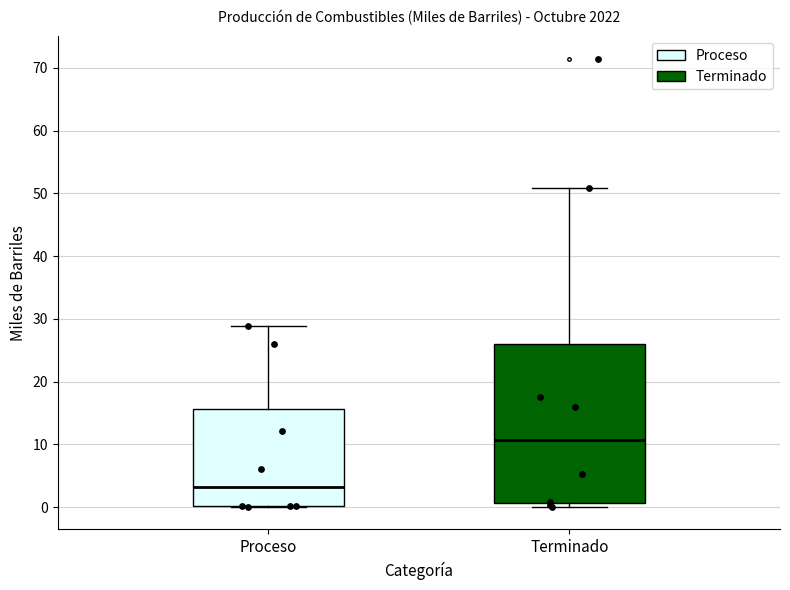

Where does the upper whisker of the box for Proceso end on the y-axis? The values are not printed on the chart, so give them approximately, as read against the axis.

29